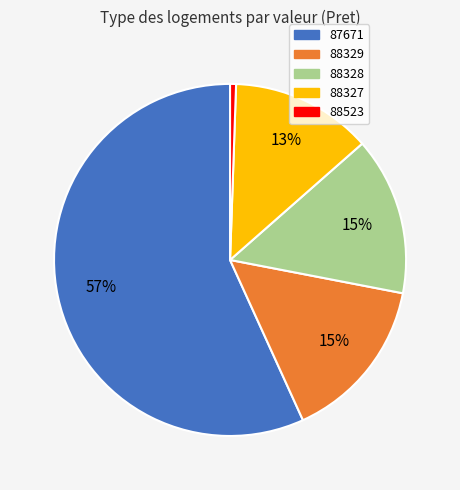

To the nearest percent, what portion does 88329 represent?

15%